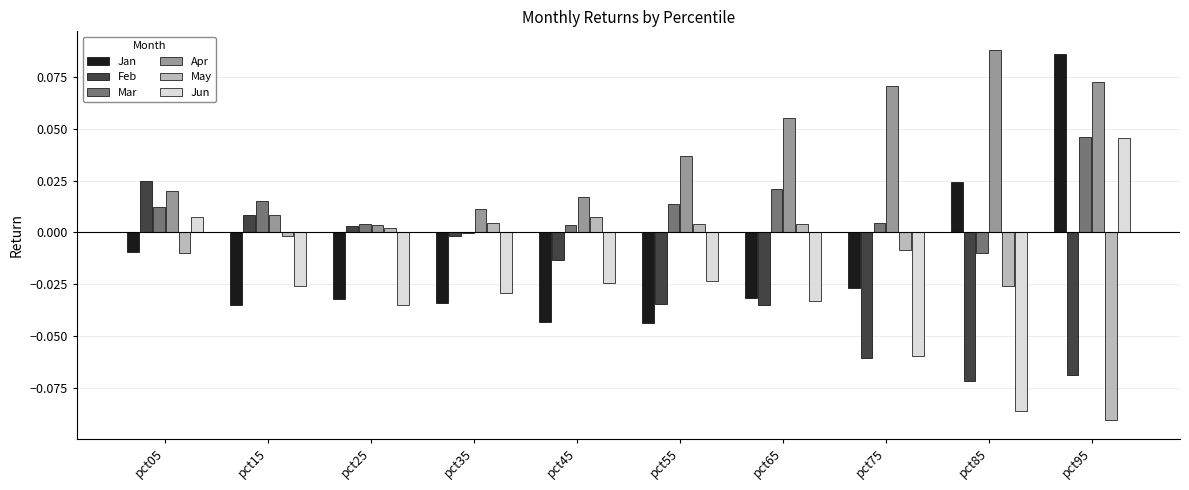

What is the sum of all Jun values?

-0.3